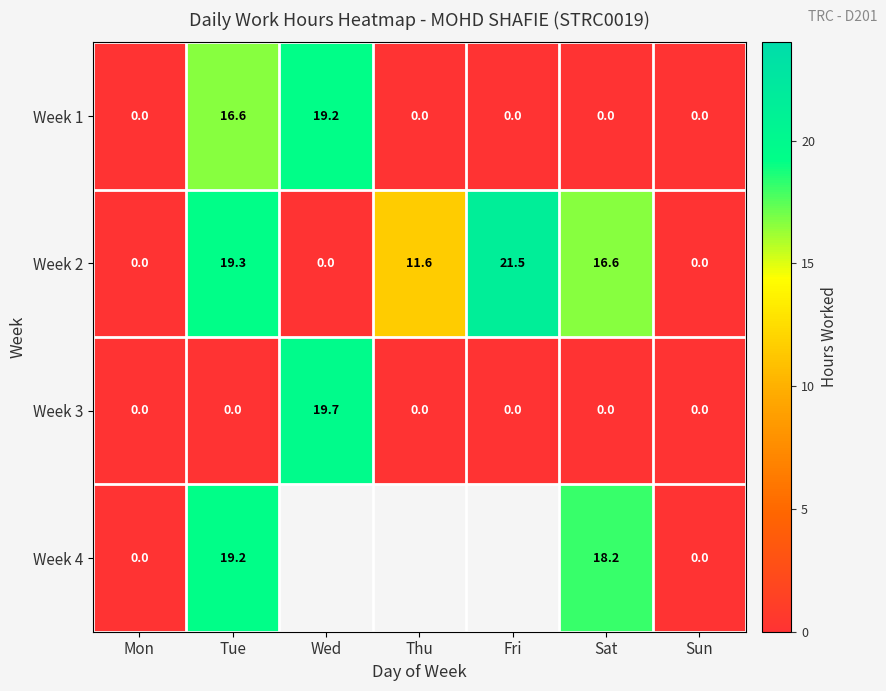

How many distinct data groups are displayed?

4